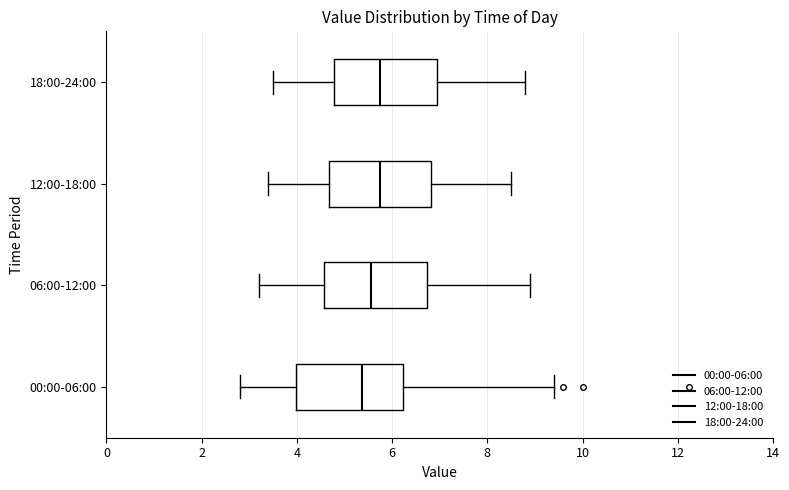

Reading bottom to top, transcribe this box plot: for each box, give where its median line is, the range the box spans, and where its two whiskers end, as read against the x-axis. The values are not printed on the chart, so give them approximately, as read against the axis.

00:00-06:00: median 5.4, box 4.0 to 6.2, whiskers 2.8 to 9.4
06:00-12:00: median 5.6, box 4.6 to 6.8, whiskers 3.2 to 9.0
12:00-18:00: median 5.8, box 4.6 to 6.8, whiskers 3.4 to 8.6
18:00-24:00: median 5.8, box 4.8 to 7.0, whiskers 3.6 to 8.8